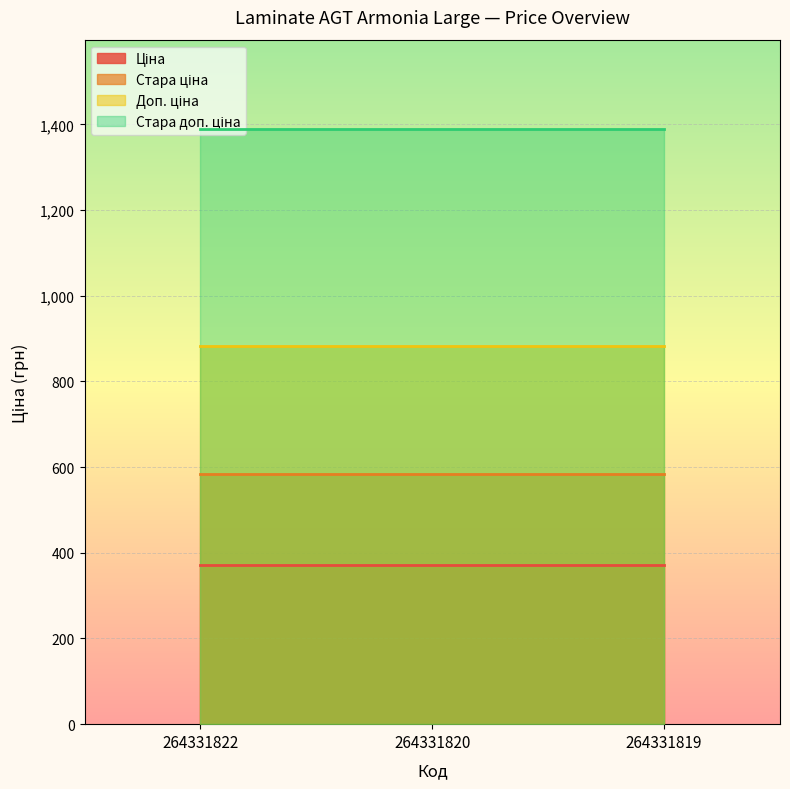

Which has a higher value, 264331822 or 264331819?

264331822